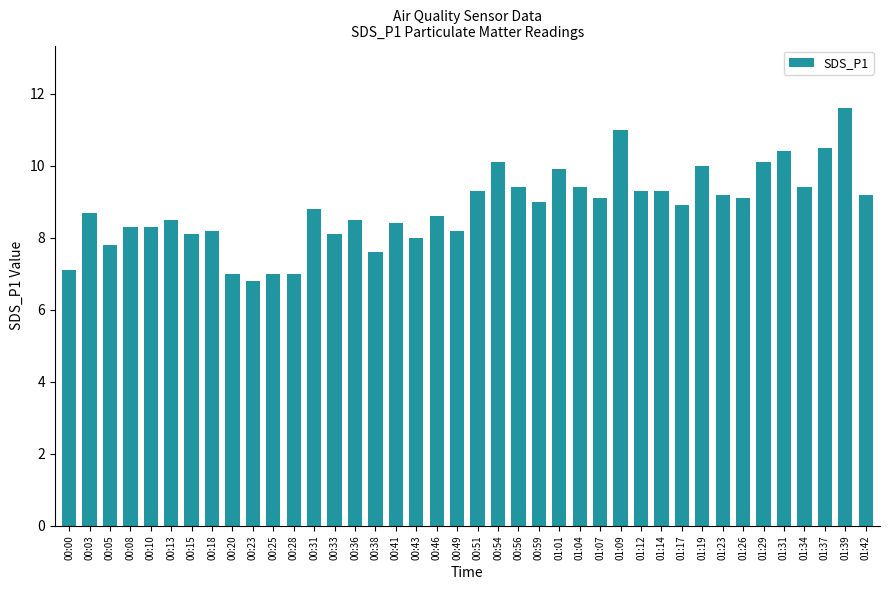

The value at 00:36 is 13.4. True or false?

False